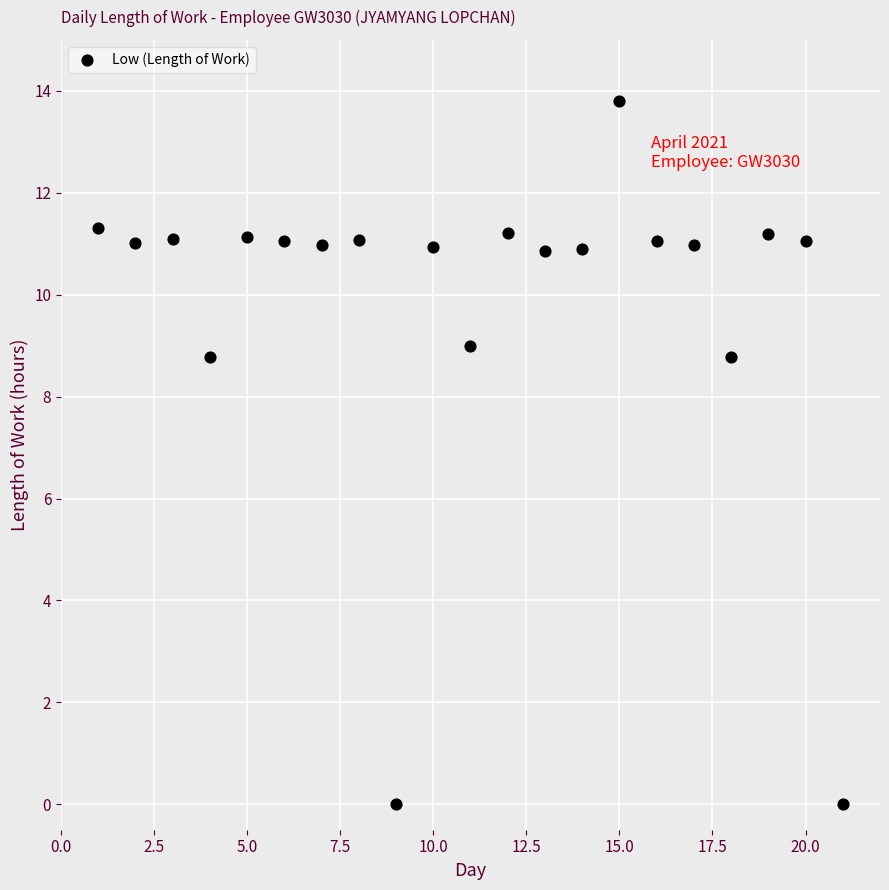

What is the range of Y values (max minus min)?

13.8